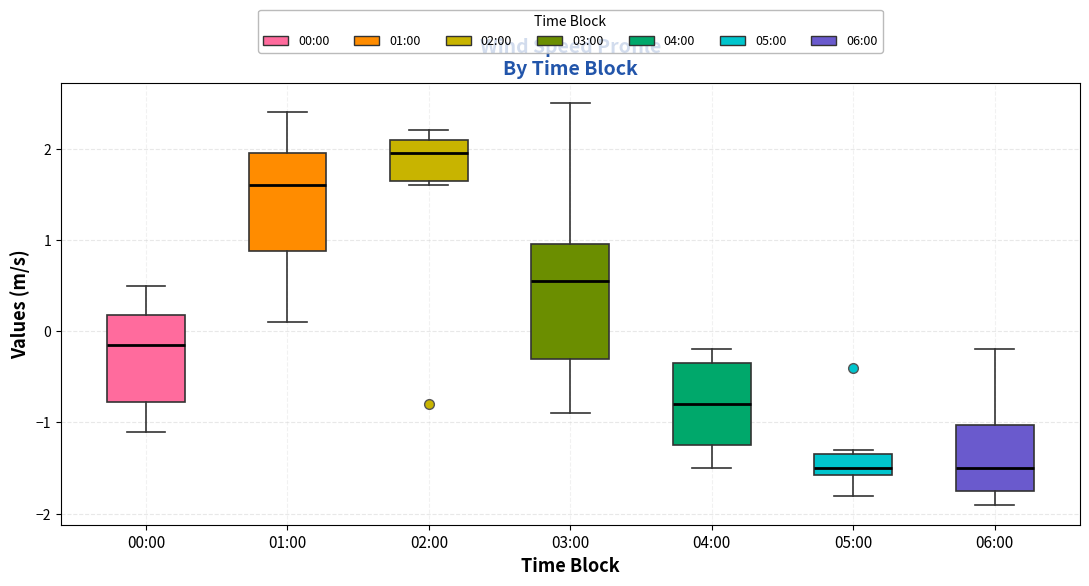

Reading left to right, transcribe this box plot: for each box, give where its median line is, the range the box spans, and where its two whiskers end, as read against the y-axis. The values are not printed on the chart, so give them approximately, as read against the axis.

00:00: median -0.1, box -0.8 to 0.2, whiskers -1.1 to 0.5
01:00: median 1.6, box 0.9 to 2.0, whiskers 0.1 to 2.4
02:00: median 2.0, box 1.7 to 2.1, whiskers 1.6 to 2.2
03:00: median 0.6, box -0.3 to 1.0, whiskers -0.9 to 2.5
04:00: median -0.8, box -1.2 to -0.3, whiskers -1.5 to -0.2
05:00: median -1.5, box -1.6 to -1.3, whiskers -1.8 to -1.3 (just above the box's upper edge)
06:00: median -1.5, box -1.7 to -1.0, whiskers -1.9 to -0.2